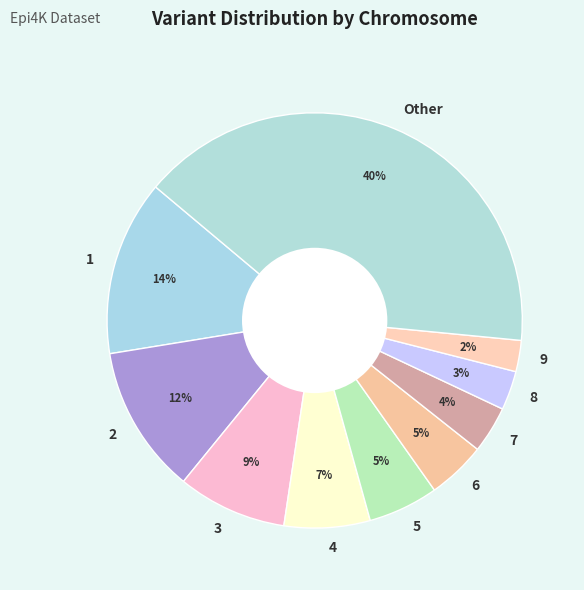

What percentage is the 5 slice, to the nearest percent?

5%